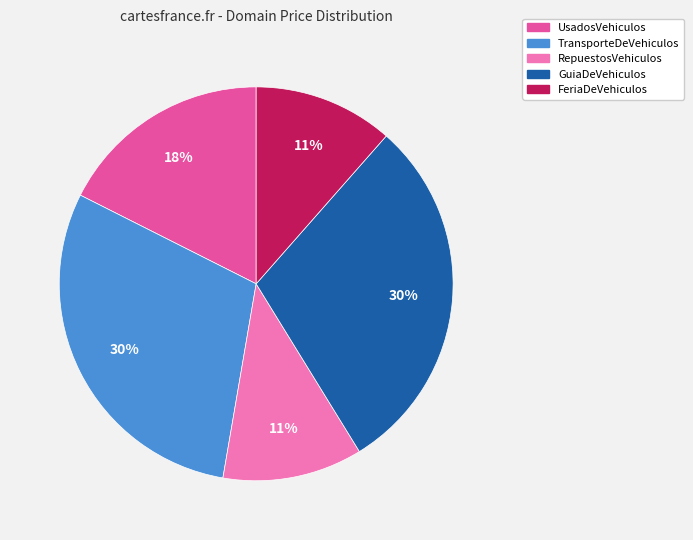

Is there any slice that represents more than half of the pie?

No